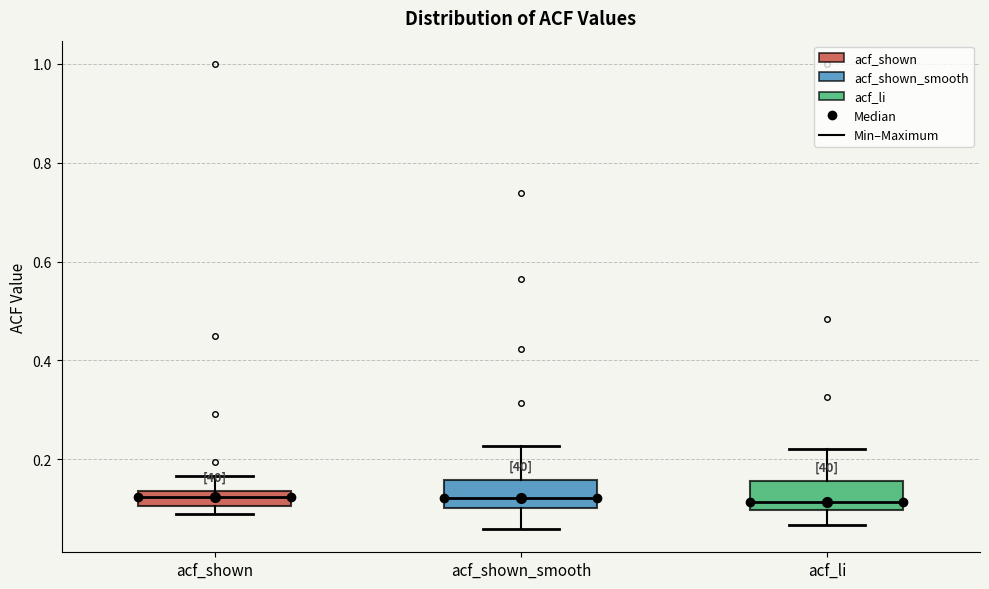

Reading left to right, transcribe this box plot: for each box, give where its median line is, the range the box spans, and where its two whiskers end, as read against the y-axis. The values are not printed on the chart, so give them approximately, as read against the axis.

acf_shown: median 0.12, box 0.10 to 0.14, whiskers 0.10 (below the box's lower edge) to 0.16
acf_shown_smooth: median 0.12, box 0.10 to 0.16, whiskers 0.06 to 0.22
acf_li: median 0.12, box 0.10 to 0.16, whiskers 0.06 to 0.22